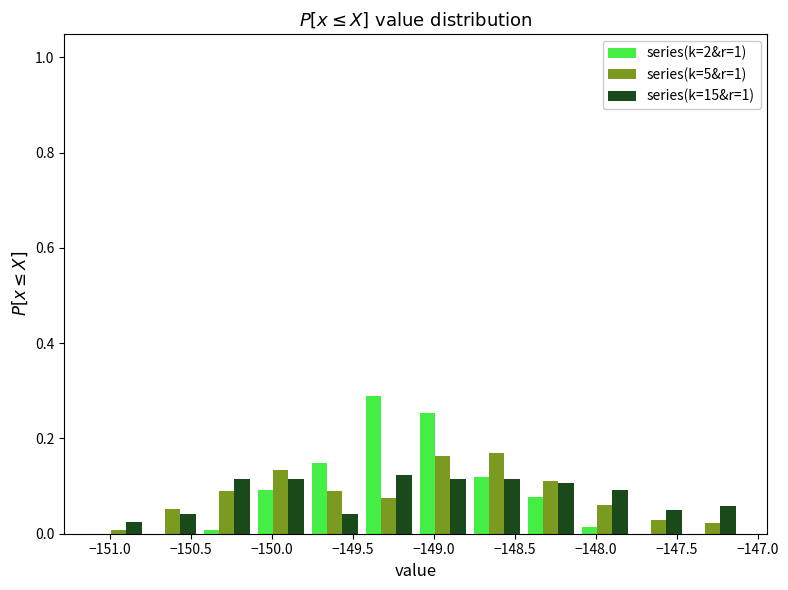

Reading left to right, list every range on the x-axis with the height of the bar of each series over it. Neither the bar edges nor the heights are printed on the chart, so give them approximately, as read against the axes.

-151.10 to -150.80: series(k=2&r=1)=0	series(k=5&r=1)=under 0.02	series(k=15&r=1)=0.02
-150.80 to -150.45: series(k=2&r=1)=0	series(k=5&r=1)=0.06	series(k=15&r=1)=0.04
-150.45 to -150.10: series(k=2&r=1)=under 0.02	series(k=5&r=1)=0.08	series(k=15&r=1)=0.12
-150.10 to -149.80: series(k=2&r=1)=0.10	series(k=5&r=1)=0.14	series(k=15&r=1)=0.12
-149.80 to -149.45: series(k=2&r=1)=0.14	series(k=5&r=1)=0.08	series(k=15&r=1)=0.04
-149.45 to -149.10: series(k=2&r=1)=0.28	series(k=5&r=1)=0.08	series(k=15&r=1)=0.12
-149.10 to -148.80: series(k=2&r=1)=0.26	series(k=5&r=1)=0.16	series(k=15&r=1)=0.12
-148.80 to -148.45: series(k=2&r=1)=0.12	series(k=5&r=1)=0.18	series(k=15&r=1)=0.12
-148.45 to -148.10: series(k=2&r=1)=0.08	series(k=5&r=1)=0.12	series(k=15&r=1)=0.10
-148.10 to -147.80: series(k=2&r=1)=under 0.02	series(k=5&r=1)=0.06	series(k=15&r=1)=0.10
-147.80 to -147.45: series(k=2&r=1)=0	series(k=5&r=1)=0.02	series(k=15&r=1)=0.04
-147.45 to -147.10: series(k=2&r=1)=0	series(k=5&r=1)=0.02	series(k=15&r=1)=0.06